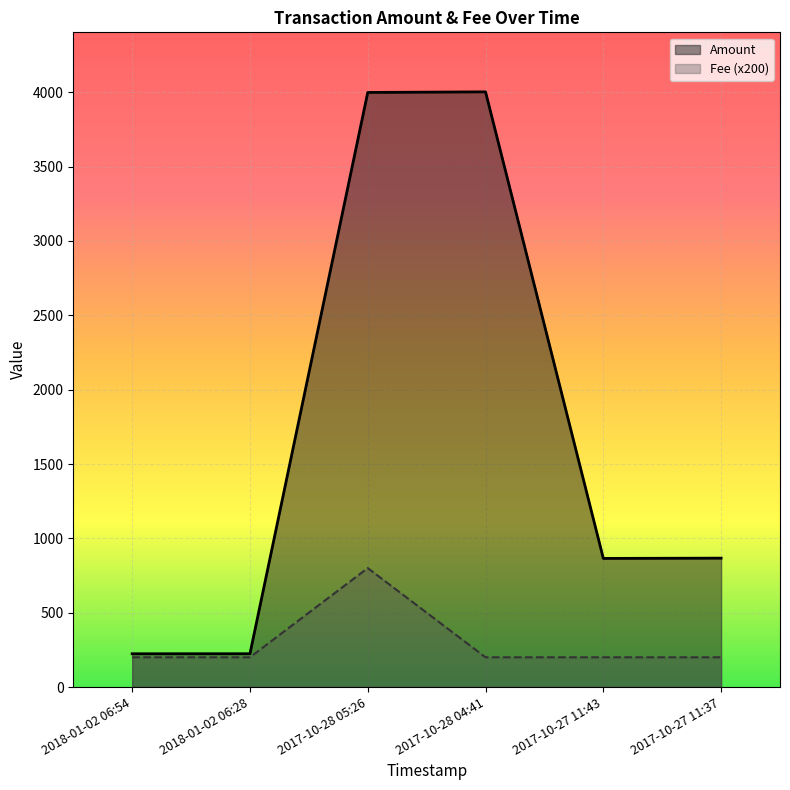

How many interior local peaks does the Amount series have?

1